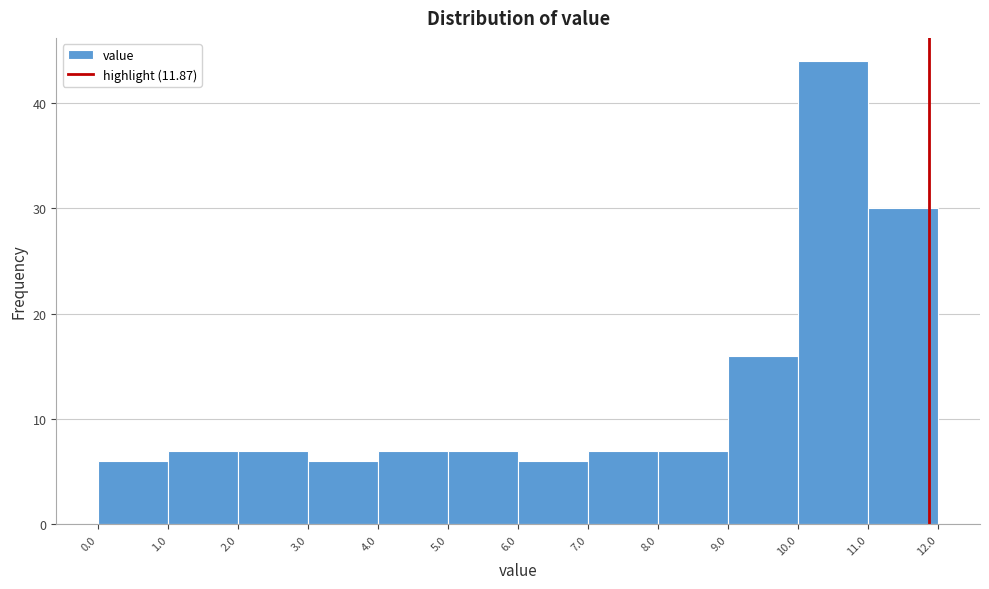

Reading left to right, list every bar in this chart as the range it spans on the x-axis followed by its height. The values are not printed on the chart, so give them approximately, as read against the axis.

0.0 to 1.0: 6
1.0 to 2.0: 7
2.0 to 3.0: 7
3.0 to 4.0: 6
4.0 to 5.0: 7
5.0 to 6.0: 7
6.0 to 7.0: 6
7.0 to 8.0: 7
8.0 to 9.0: 7
9.0 to 10.0: 16
10.0 to 11.0: 44
11.0 to 12.0: 30